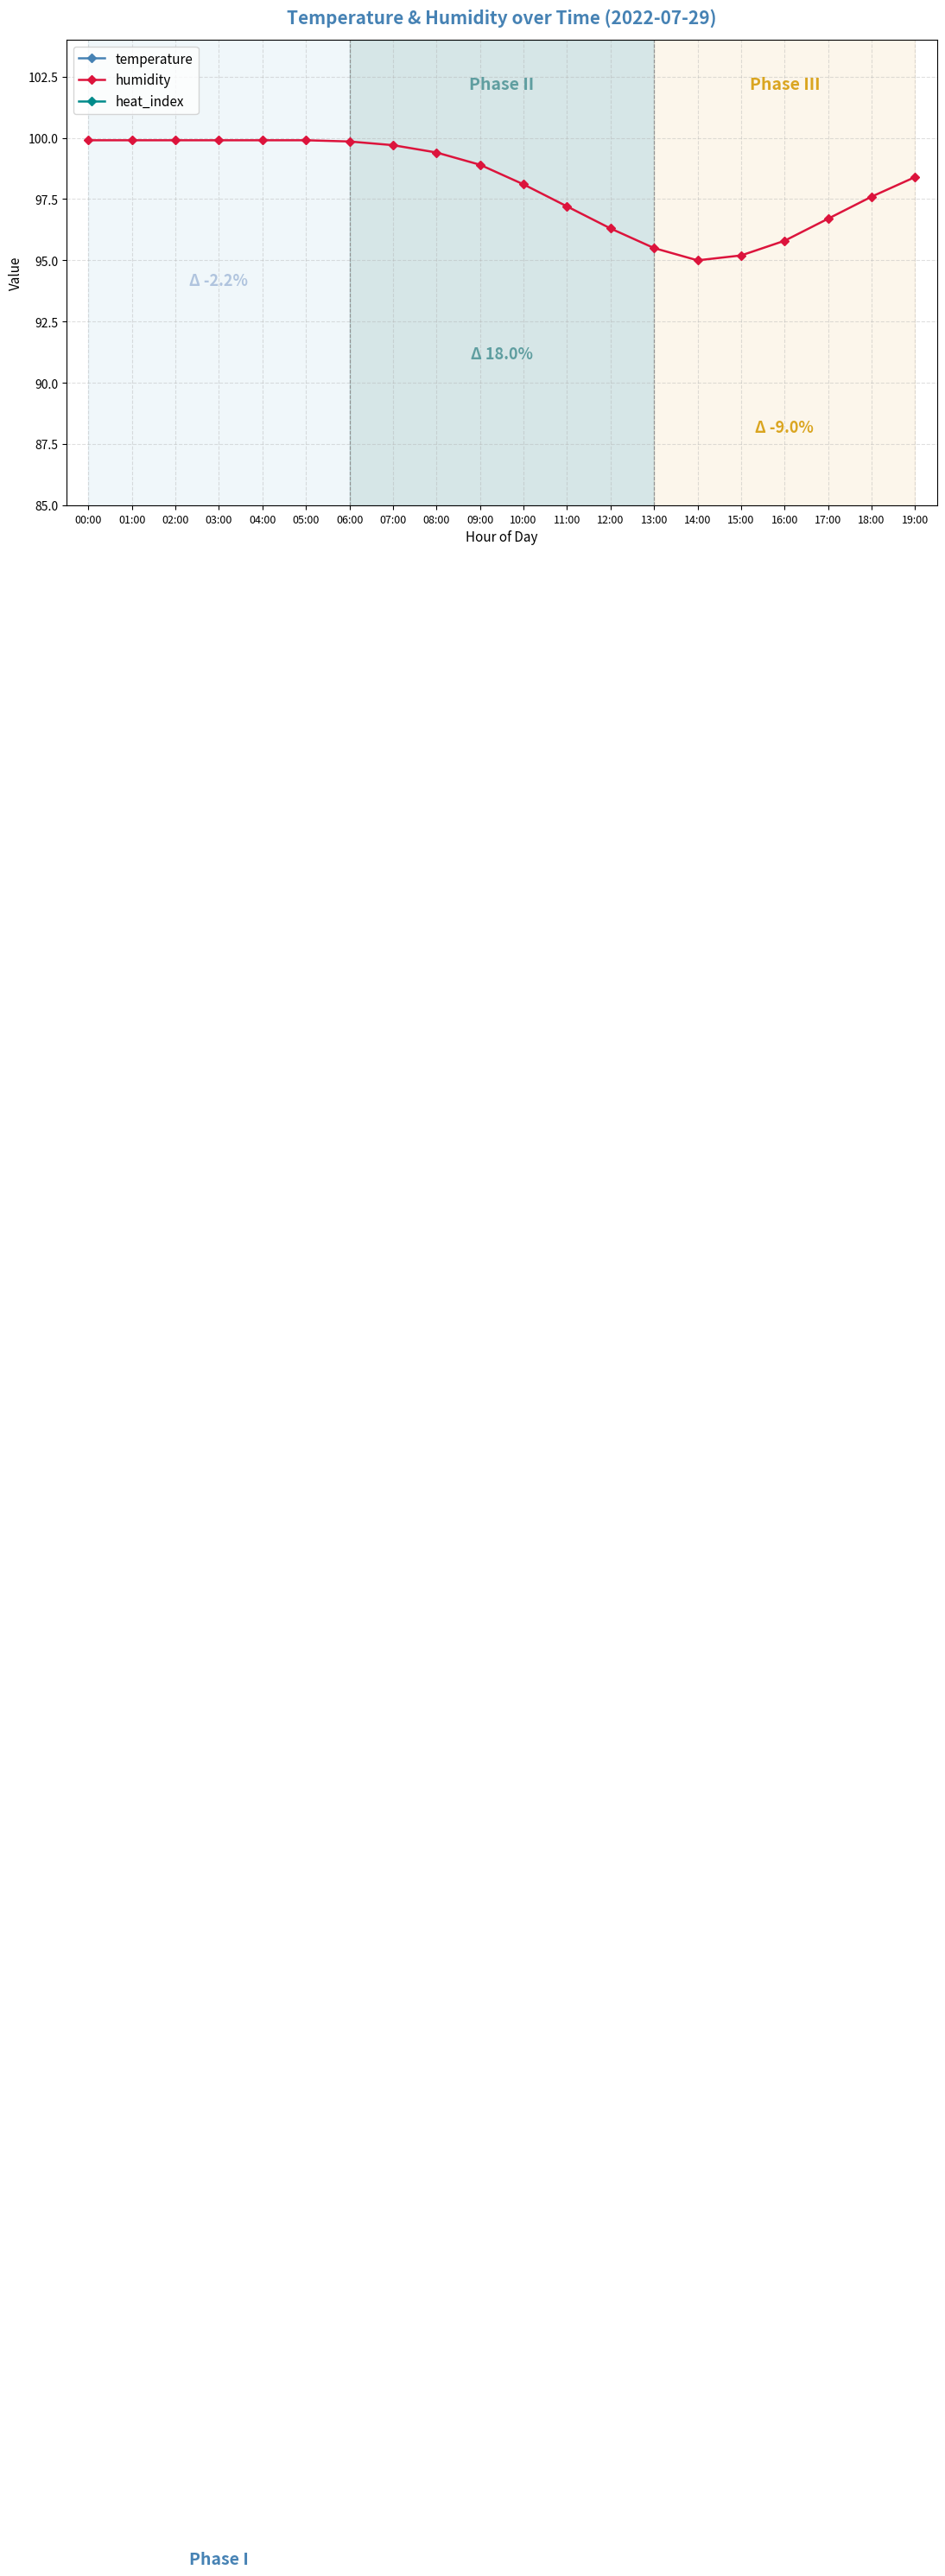

Which series has the largest range (max minus min)?

heat_index